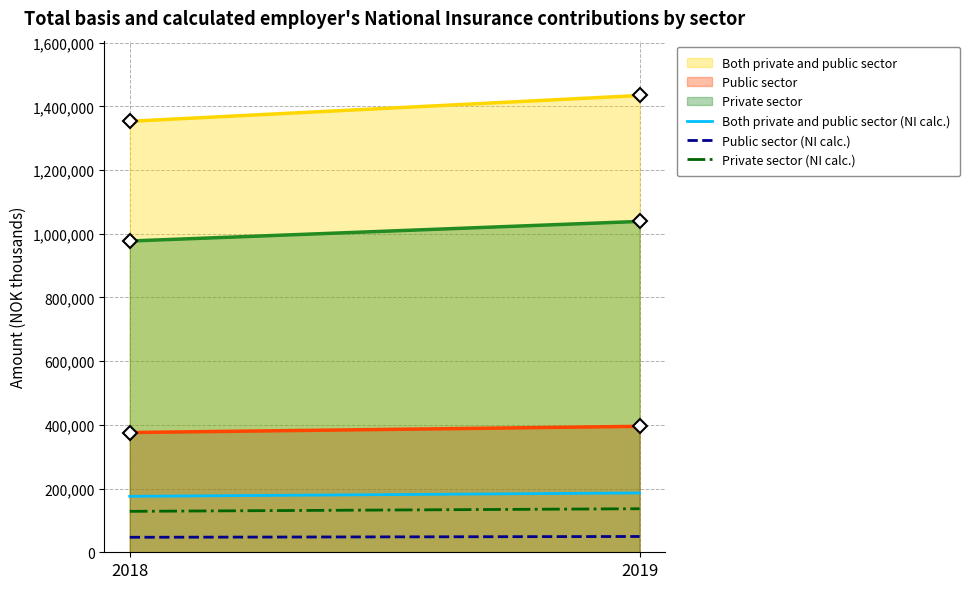

Is the value of Public sector at 2019 greater than the value of Private sector at 2018?

No